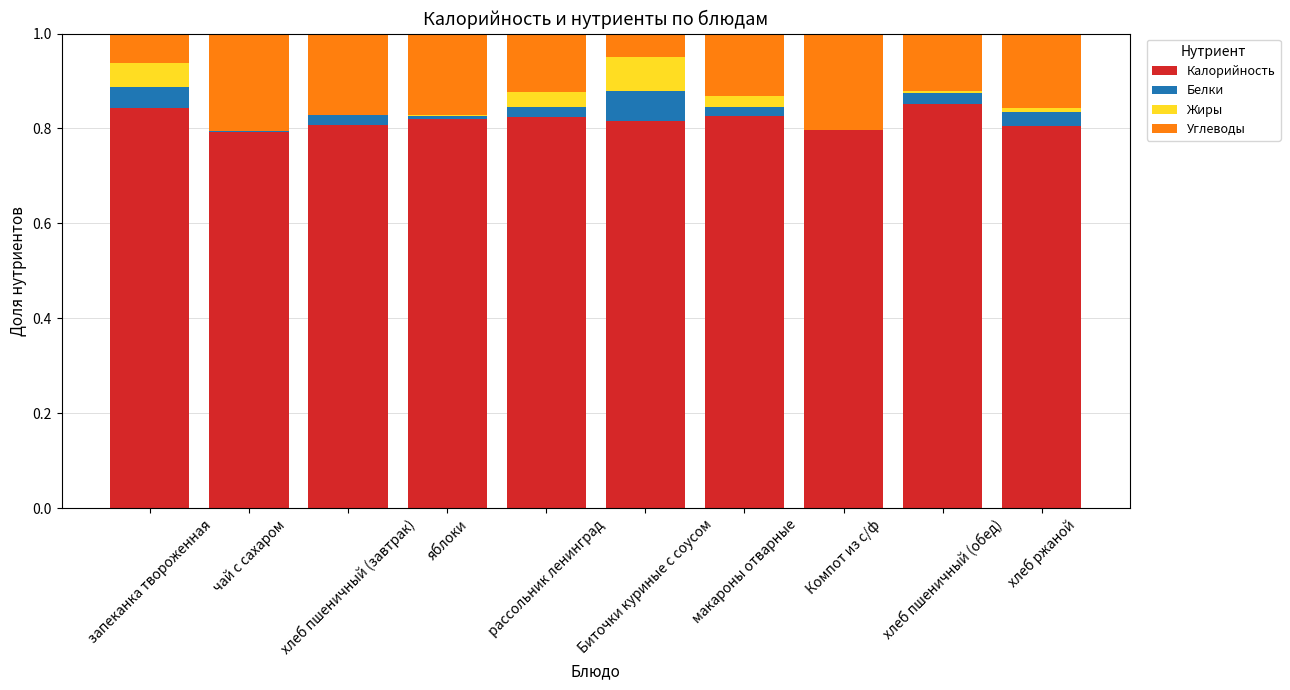

Is it true that Калорийность equals 0.5 at хлеб пшеничный (завтрак)?

False